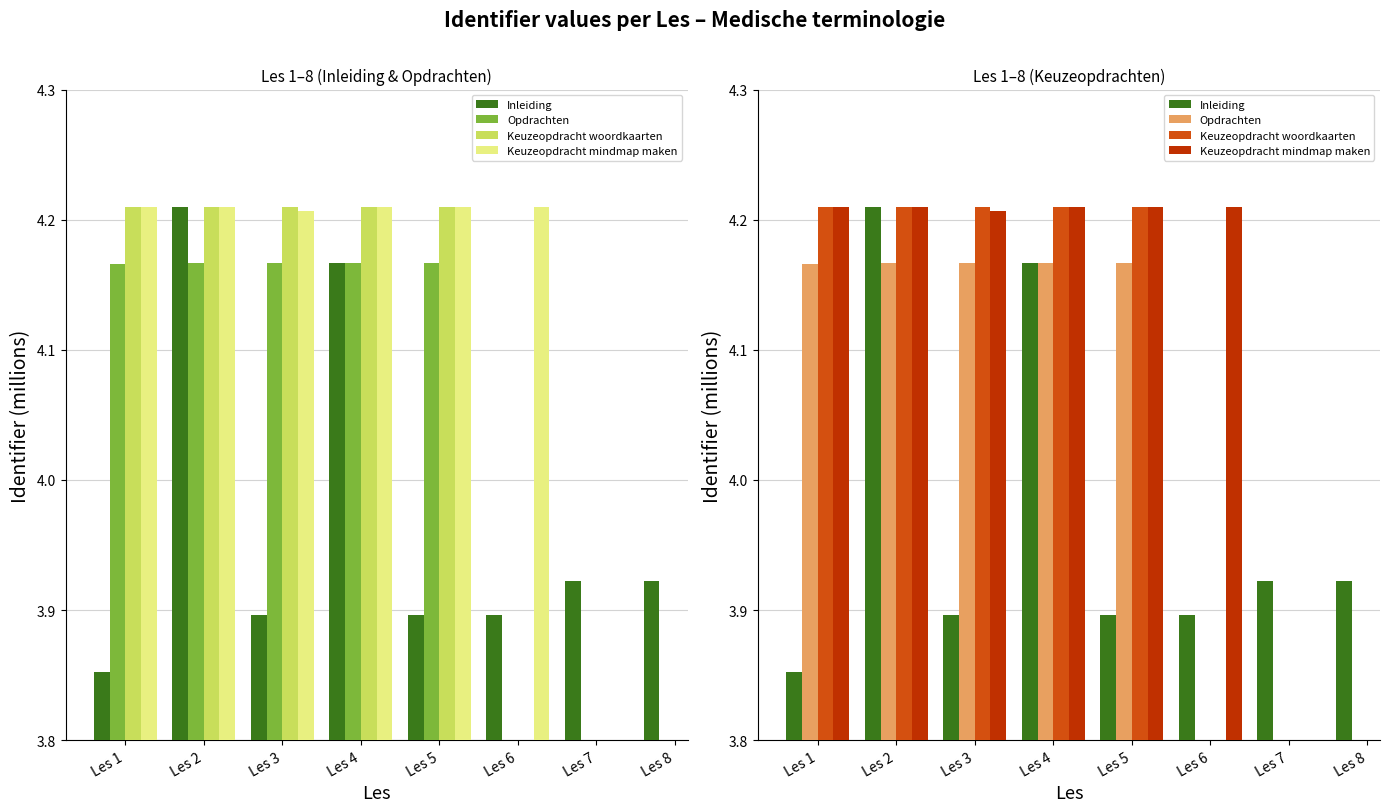

What is the value of the Inleiding bar at the 8th from the left?

3.9